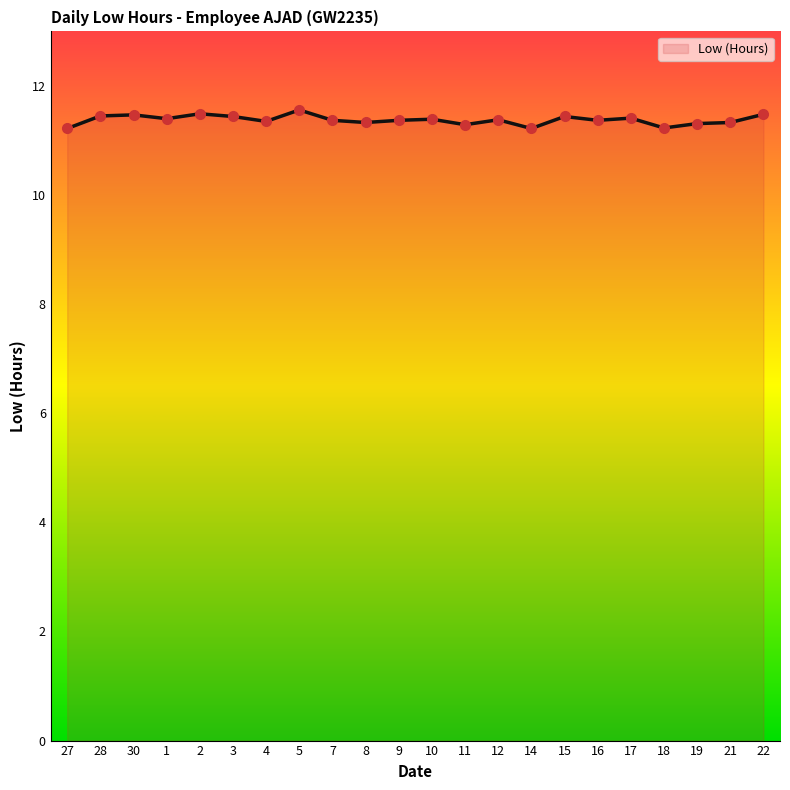

Which label corresponds to the smallest value in the chart?

27